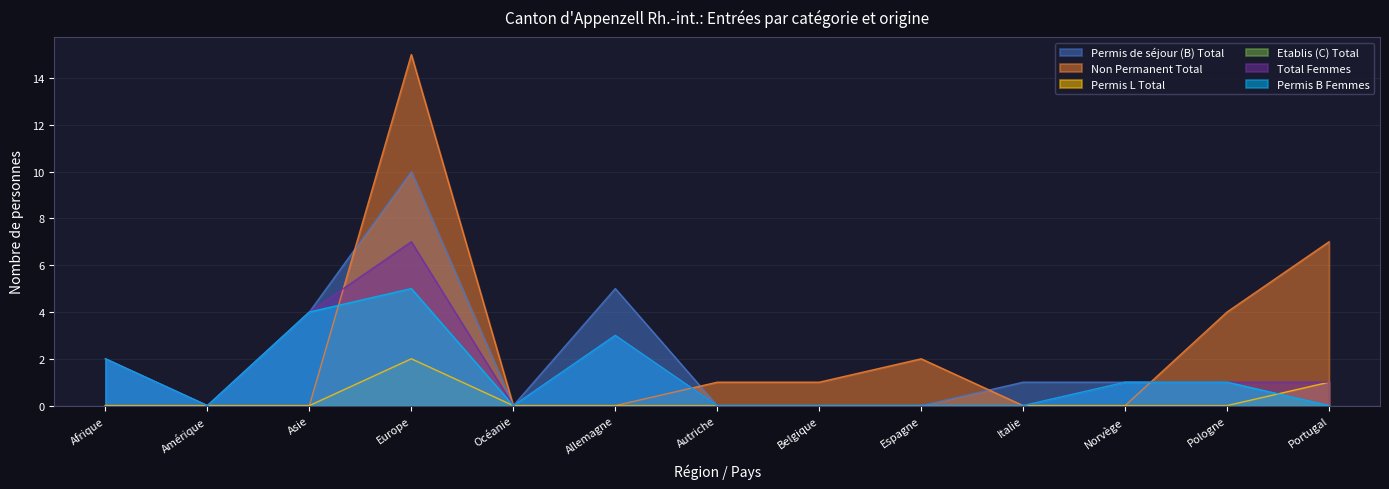

How many lines are shown in the chart?

6